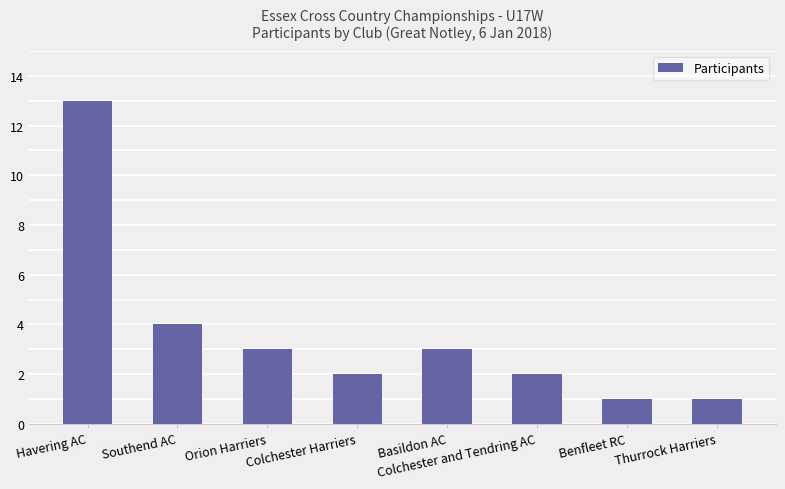

What is the label of the 4th bar from the left?

Colchester Harriers